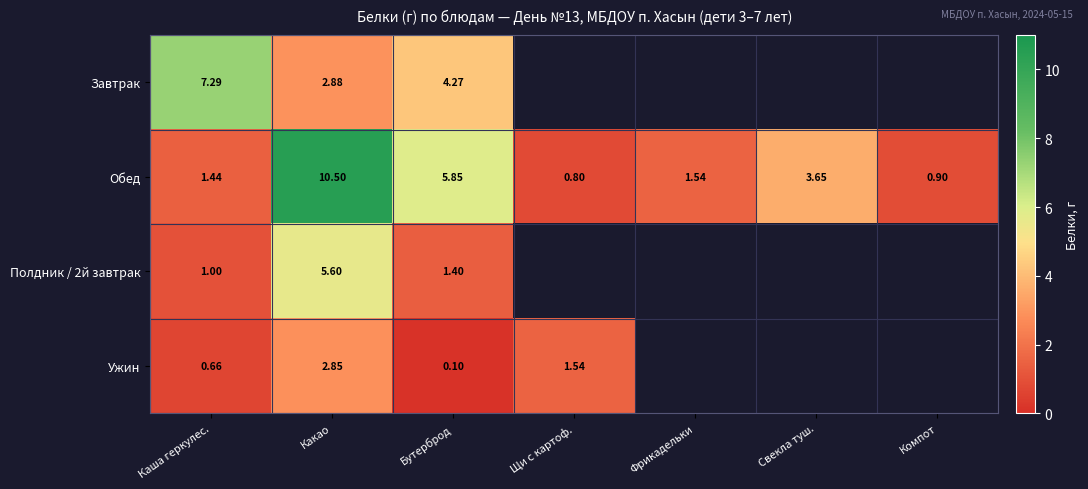

True or false: Полдник / 2й завтрак has a value of 2.5 at Бутерброд.

False